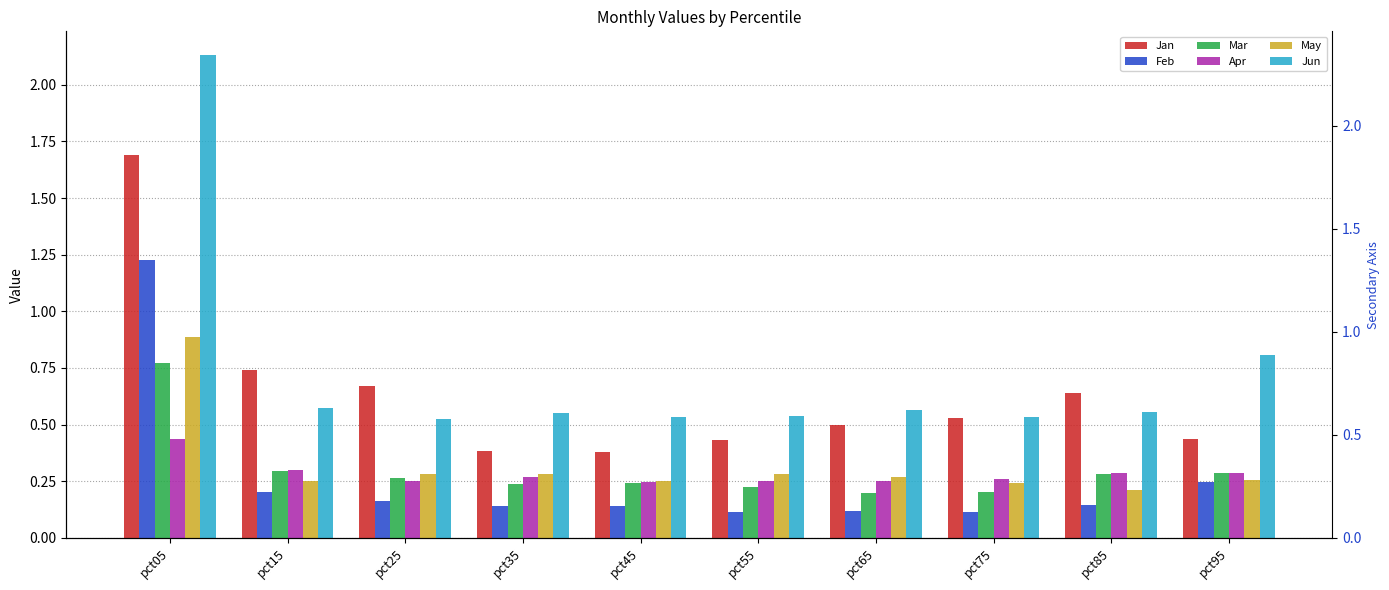

What is the value of the Jun bar at the 9th from the left?

0.6